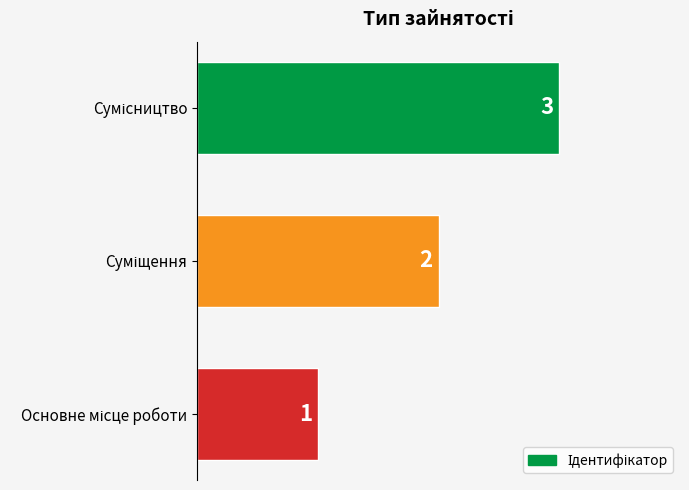

What is the sum of all values?

6